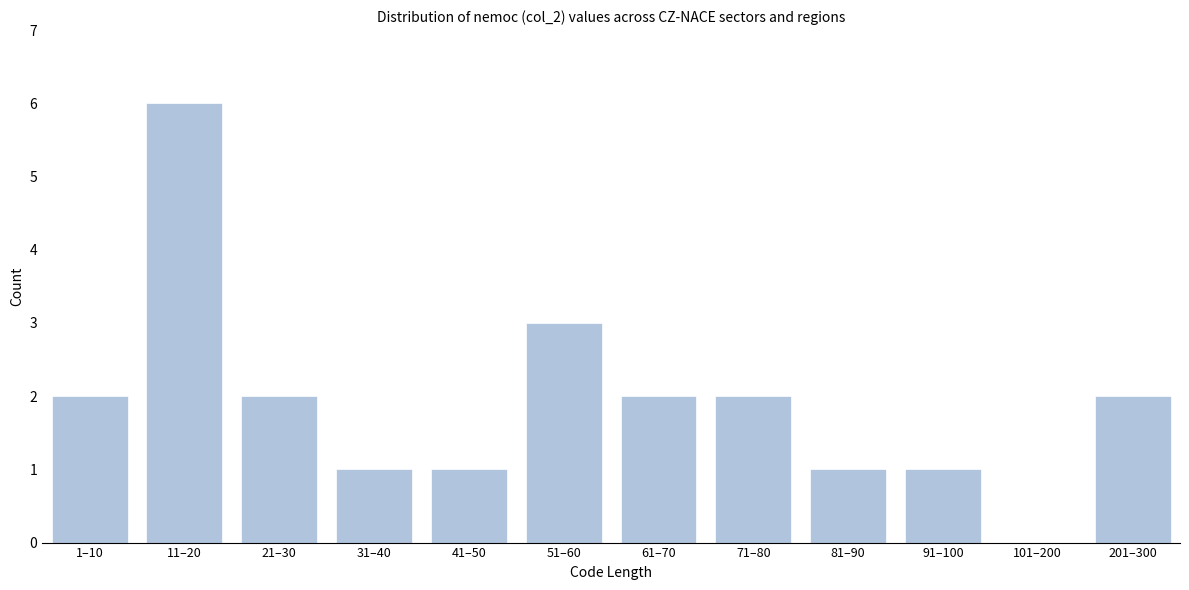

Reading left to right, transcribe all the data shown in this chart.

1–10=2	11–20=6	21–30=2	31–40=1	41–50=1	51–60=3	61–70=2	71–80=2	81–90=1	91–100=1	101–200=0	201–300=2